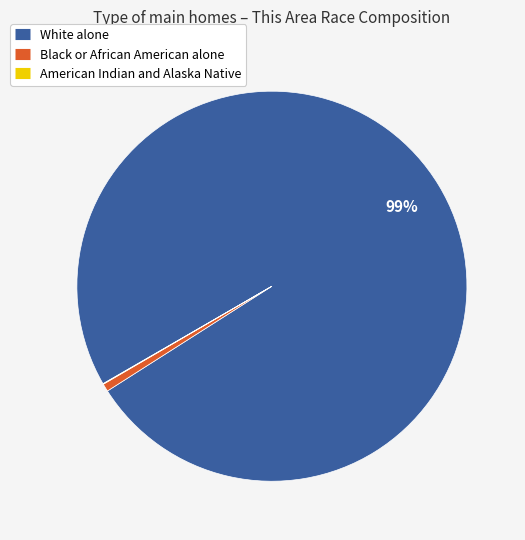

To the nearest percent, what is the difference between the largest and smallest slice percentages?

99%